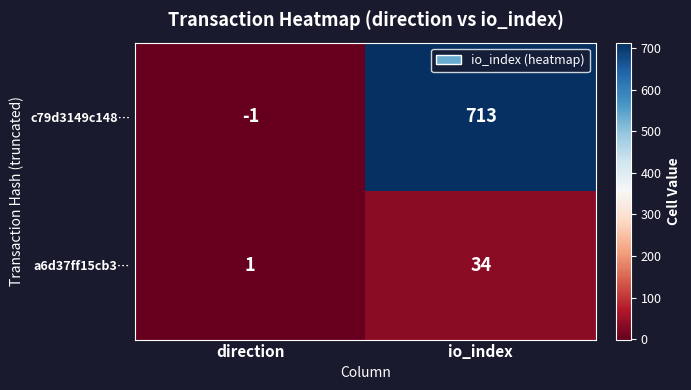

Reading right to left, list all the values displayed in this chart.

c79d3149c148…: 713	-1
a6d37ff15cb3…: 34	1